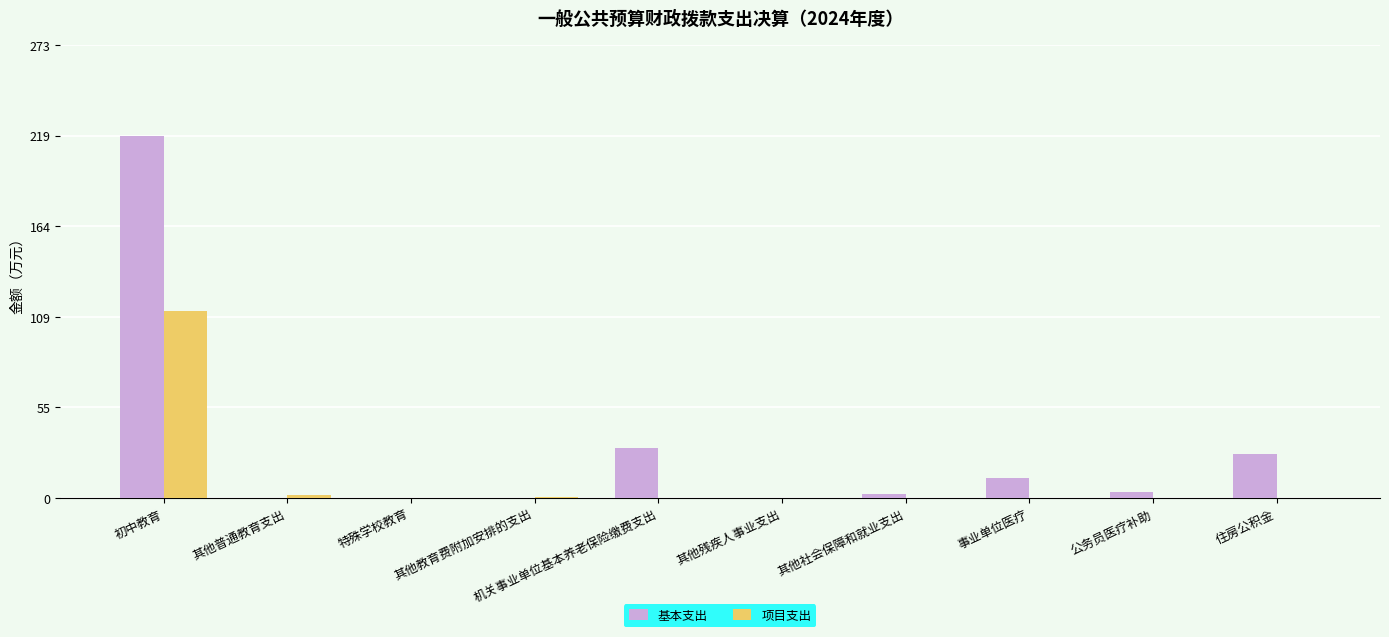

How many categories are shown in the chart?

10